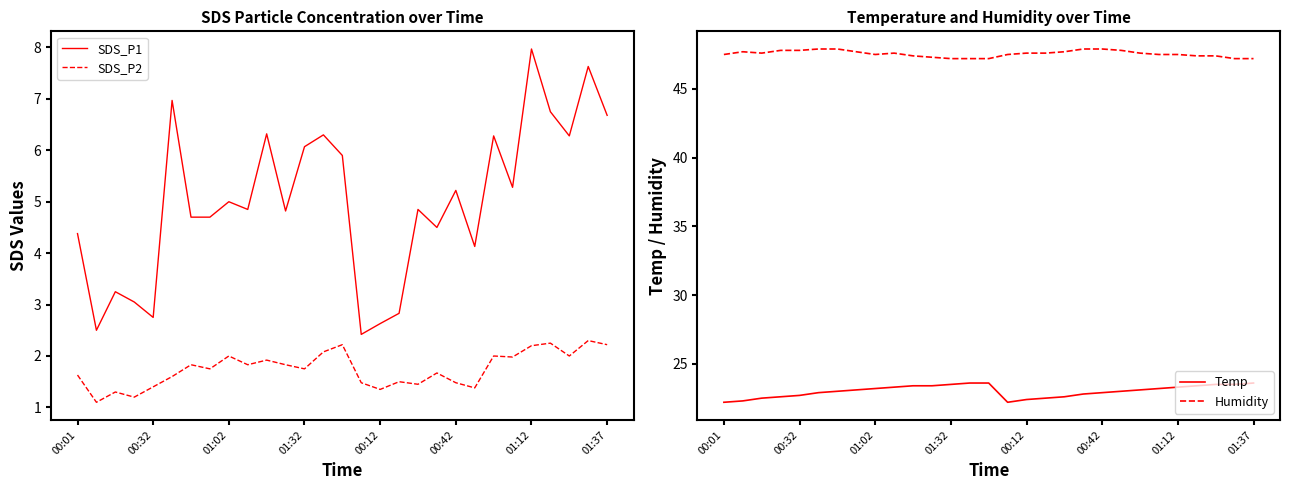

Reading right to left, what are all the values shown in this chart?

SDS_P1: 6.7	7.6	6.3	6.8	8.0	5.3	6.3	4.1	5.2	4.5	4.8	2.8	2.6	2.4	5.9	6.3	6.1	4.8	6.3	4.8	5.0	4.7	4.7	7.0	2.8	3.0	3.2	2.5	4.4
SDS_P2: 2.2	2.3	2.0	2.2	2.2	2.0	2.0	1.4	1.5	1.7	1.4	1.5	1.4	1.5	2.2	2.1	1.8	1.8	1.9	1.8	2.0	1.8	1.8	1.6	1.4	1.2	1.3	1.1	1.6
Temp: 23.6	23.5	23.5	23.4	23.3	23.2	23.1	23.0	22.9	22.8	22.6	22.5	22.4	22.2	23.6	23.6	23.5	23.4	23.4	23.3	23.2	23.1	23.0	22.9	22.7	22.6	22.5	22.3	22.2
Humidity: 47.2	47.2	47.4	47.4	47.5	47.5	47.6	47.8	47.9	47.9	47.7	47.6	47.6	47.5	47.2	47.2	47.2	47.3	47.4	47.6	47.5	47.7	47.9	47.9	47.8	47.8	47.6	47.7	47.5